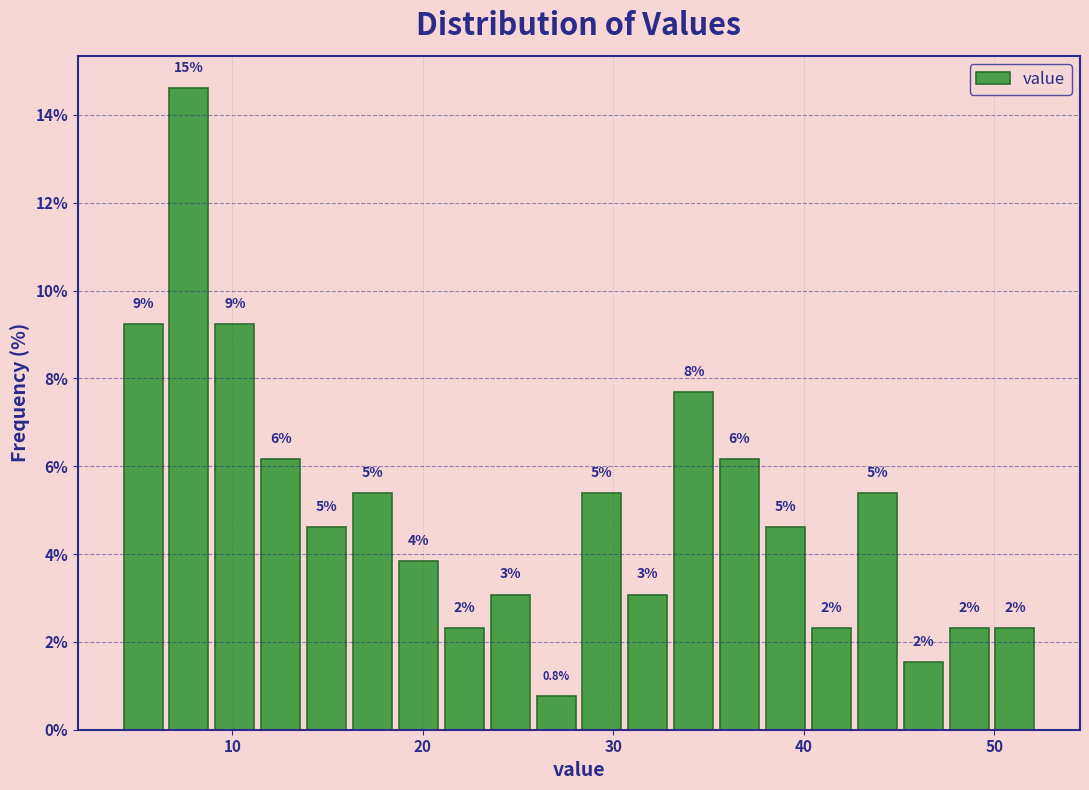

Around what value on the x-axis is the tallest bar? Give the approximate position of its centre, as read against the axis.

8